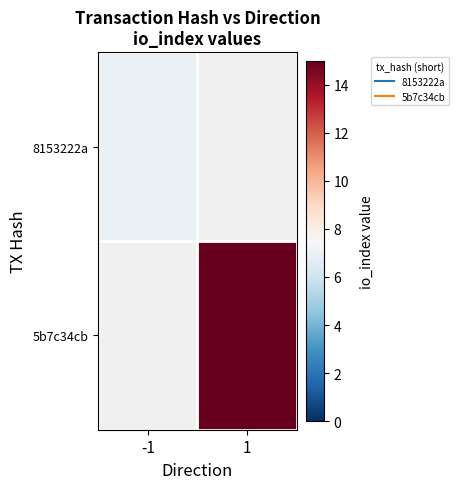

What is the greatest value displayed?

15.0